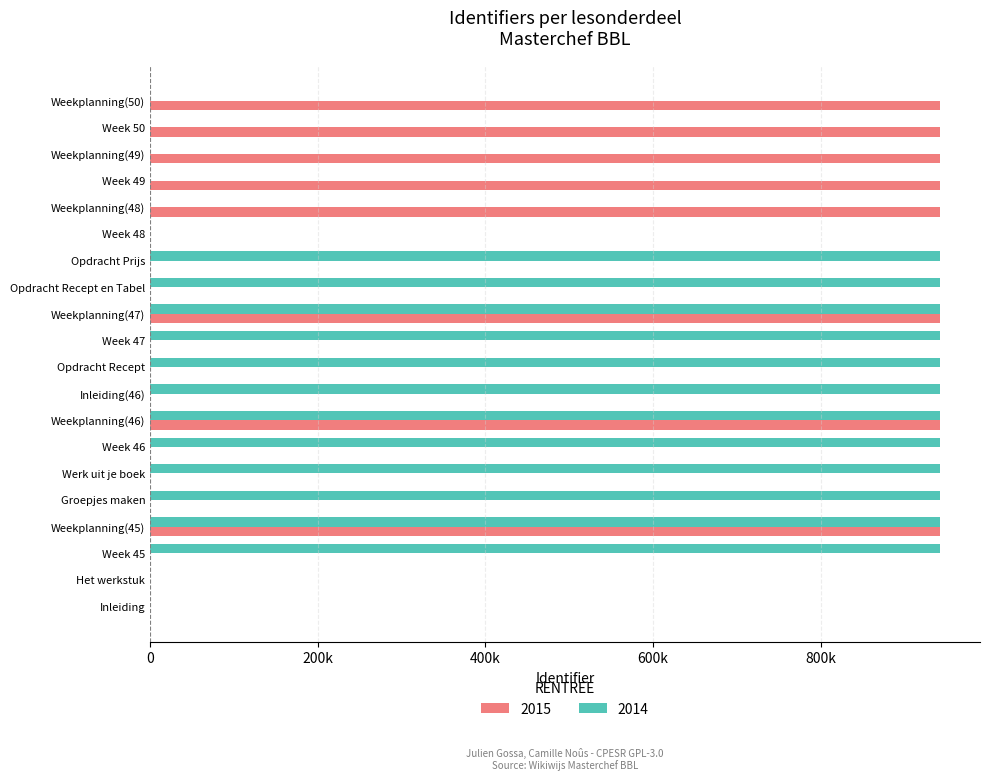

List the series in order of their overall mean, highest first.

2014, 2015